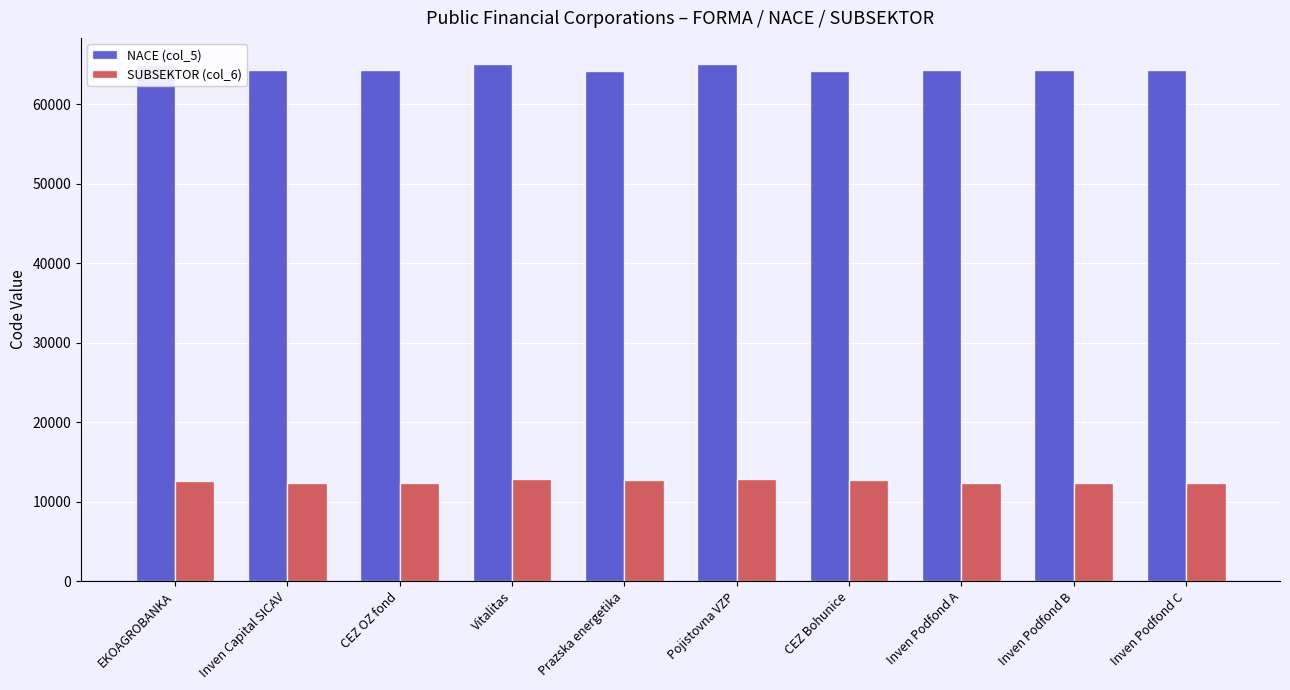

What position from the left is Prazska energetika?

5